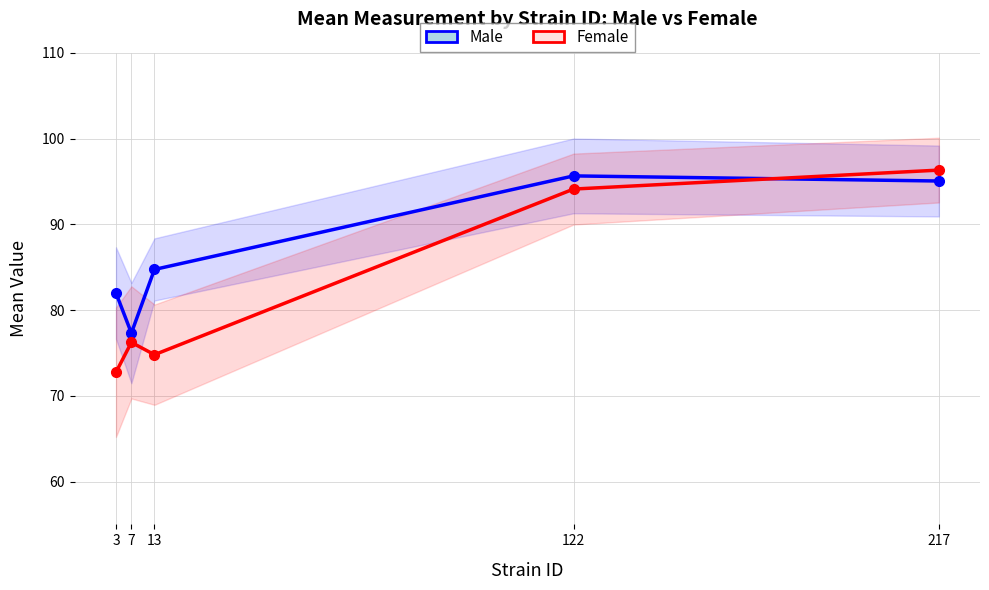

What is the greatest value displayed?

96.3